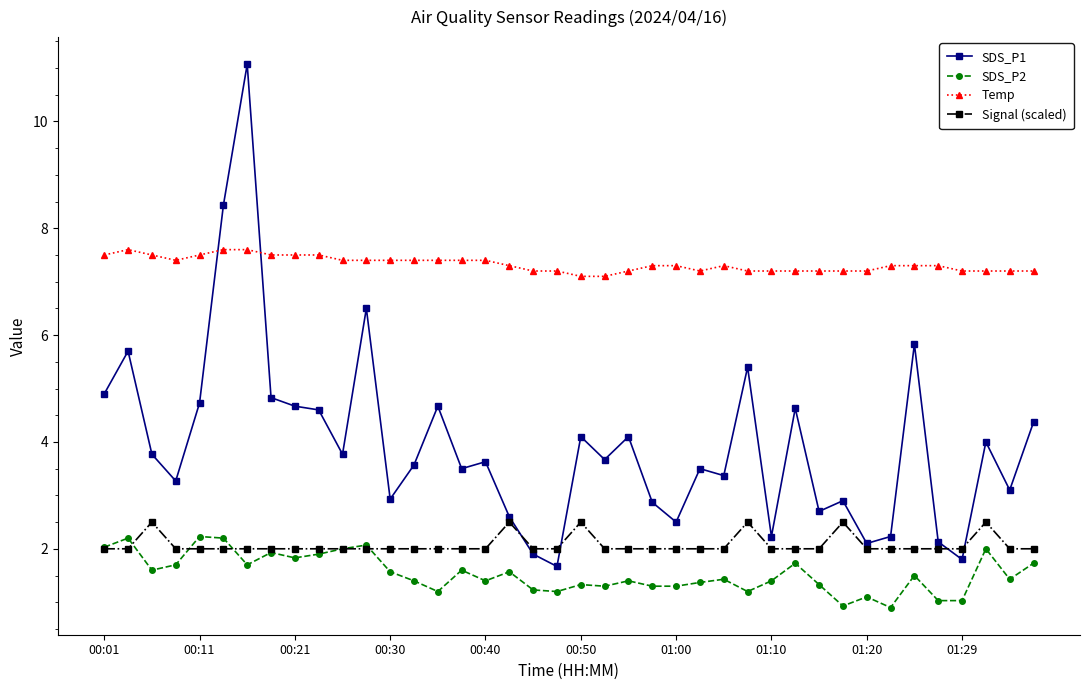

What is the value of the SDS_P2 point at the 13th from the left?

1.6